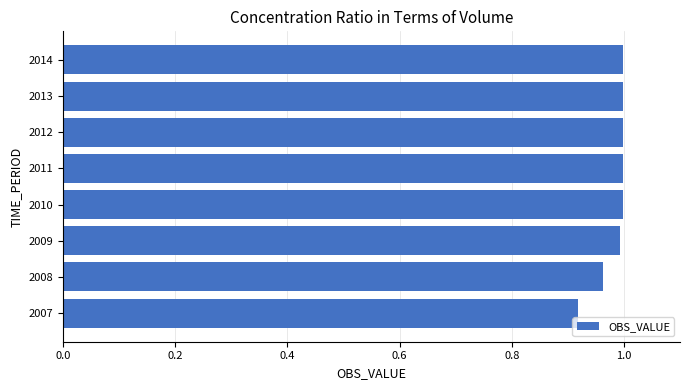

The chart shows a value of 1.4 at 2011. True or false?

False